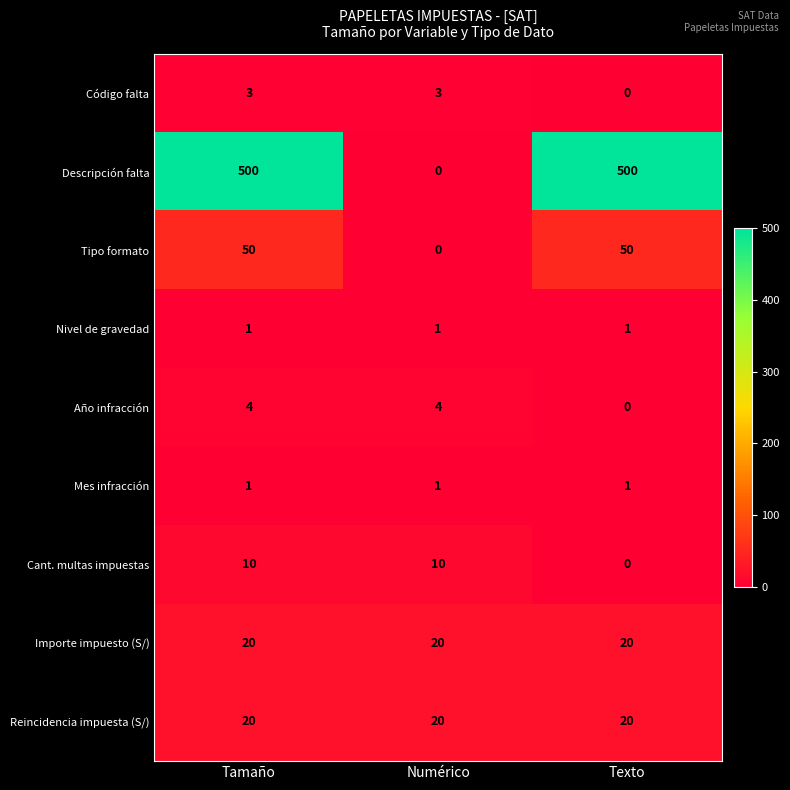

Which series has the largest total across all categories?

Descripción falta